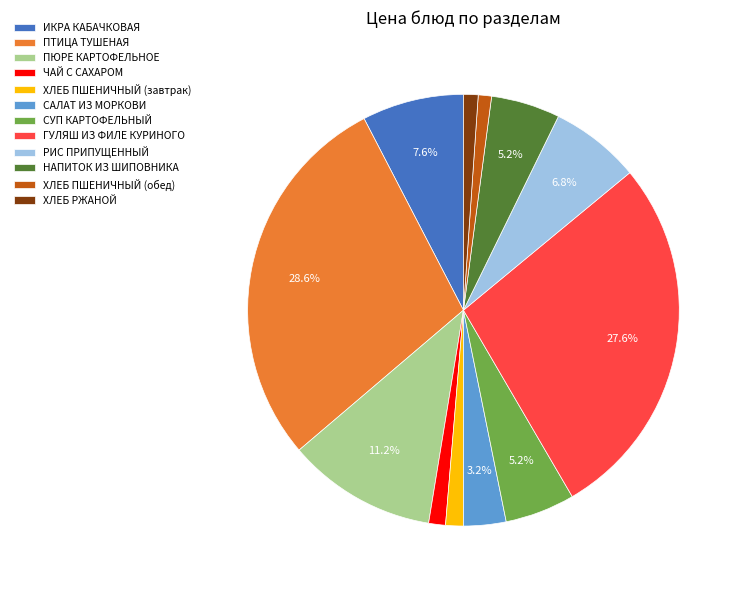

Which has a higher value, ХЛЕБ РЖАНОЙ or СУП КАРТОФЕЛЬНЫЙ?

СУП КАРТОФЕЛЬНЫЙ